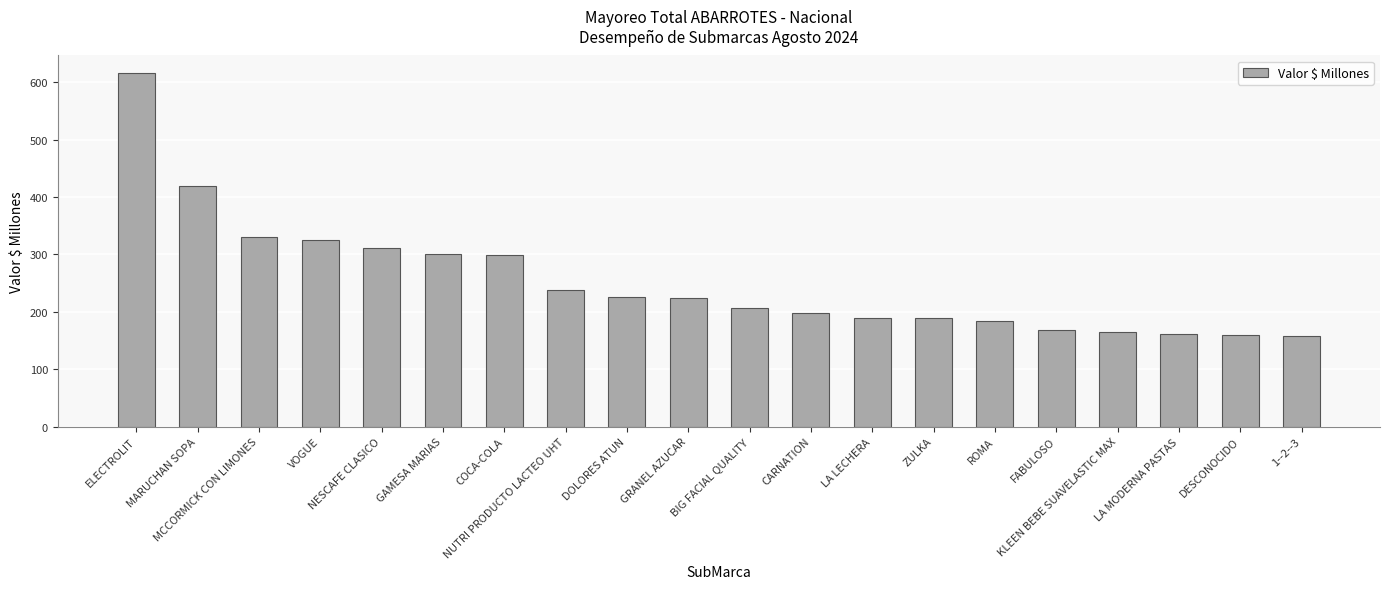

What is the change in value from MARUCHAN SOPA to DOLORES ATUN?

-192.6